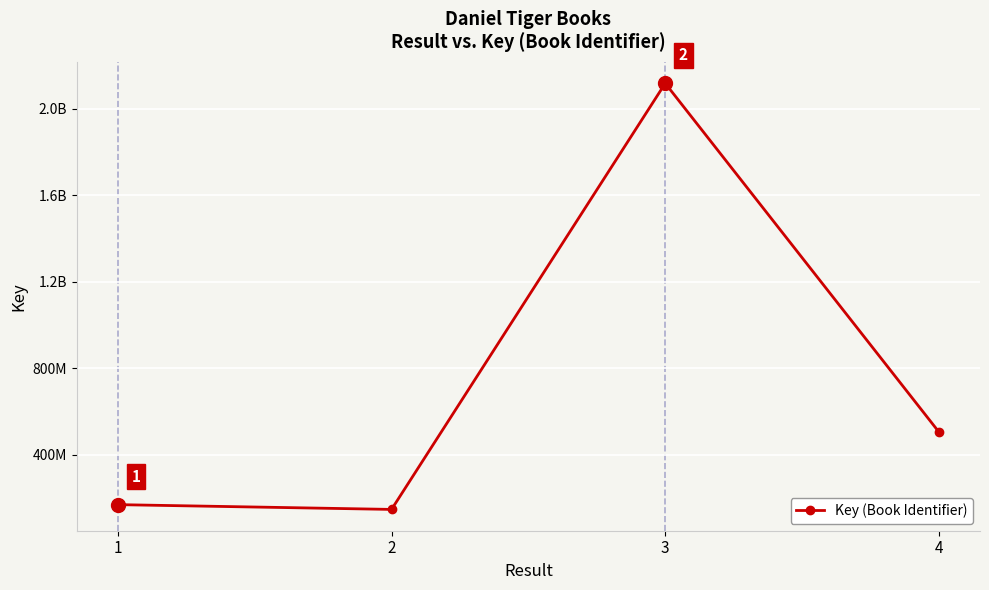

How many interior local peaks (higher than both neighbors) does the data have?

1